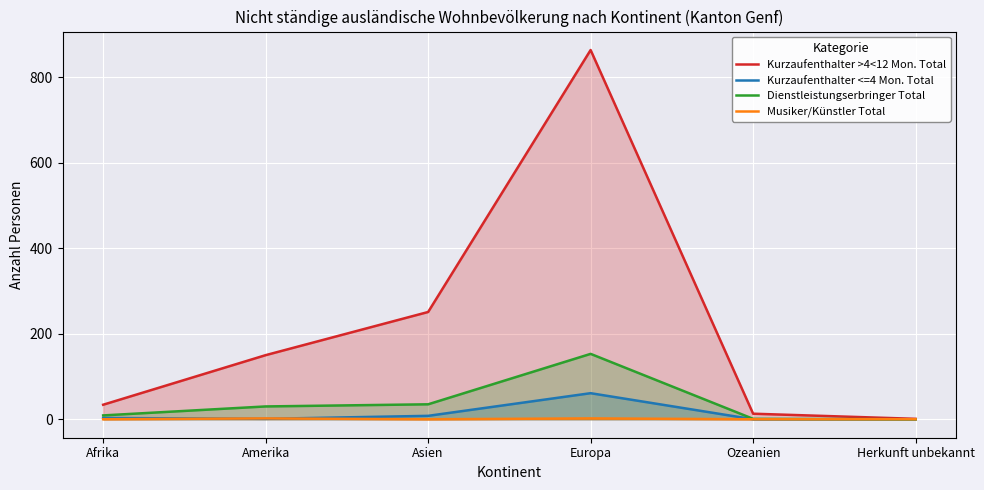

True or false: Musiker/Künstler Total has a value of 1 at Europa.

False